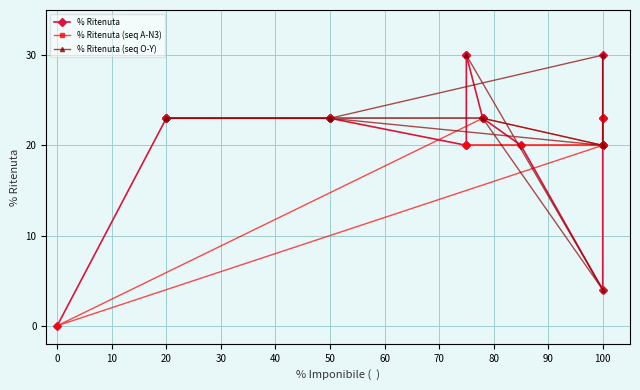

The value at V is 20. True or false?

True